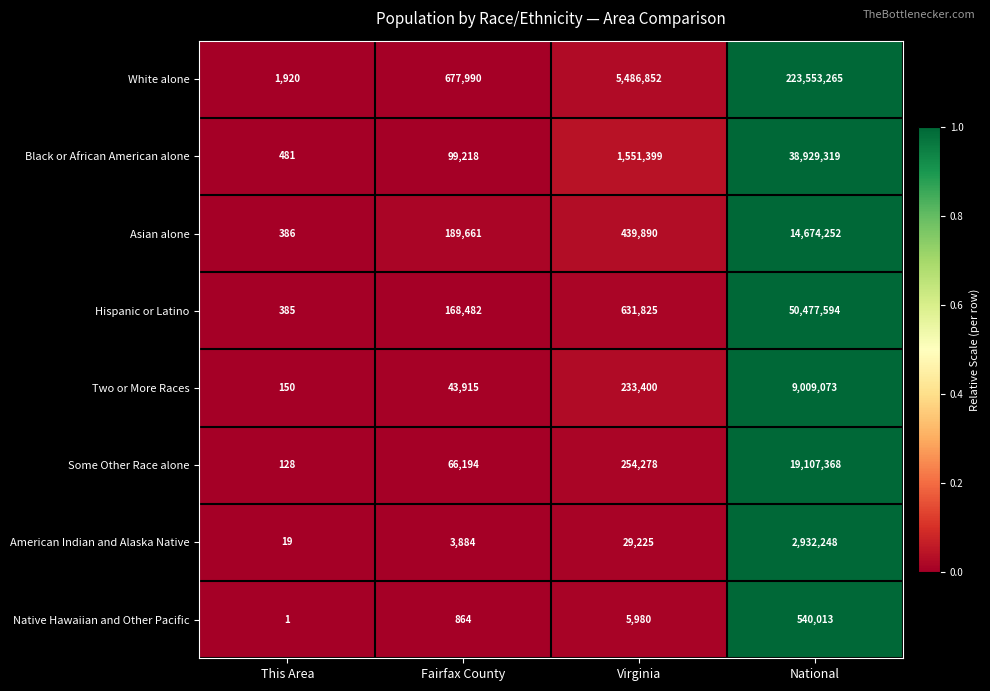

Count the number of data series in this chart.

8